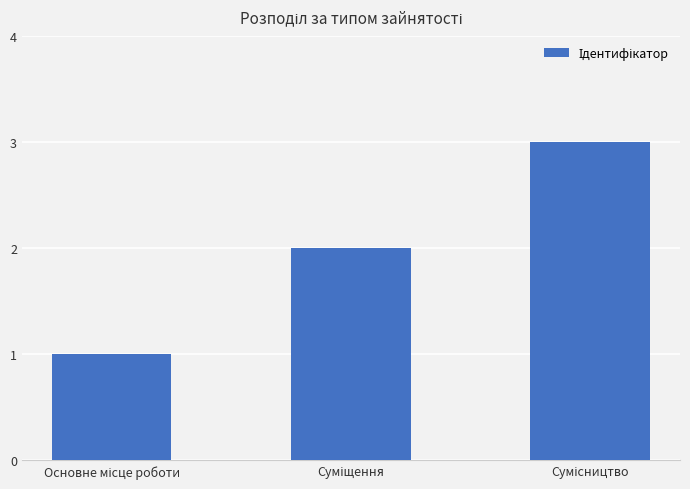

What is the sum of all values?

6